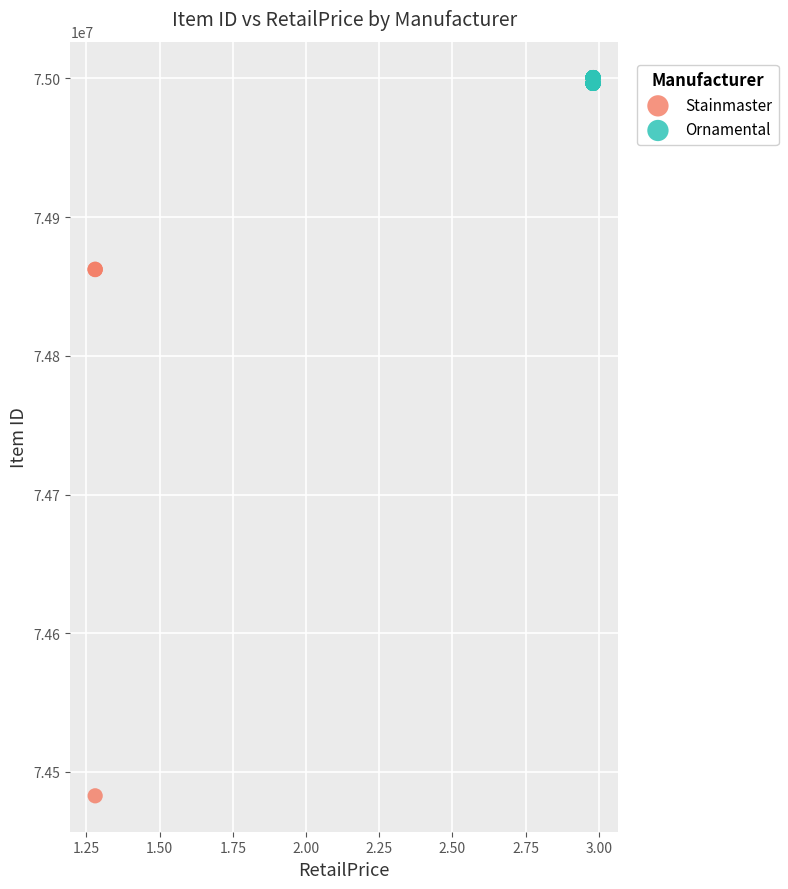

Which series has the largest Y range (max minus min)?

Stainmaster